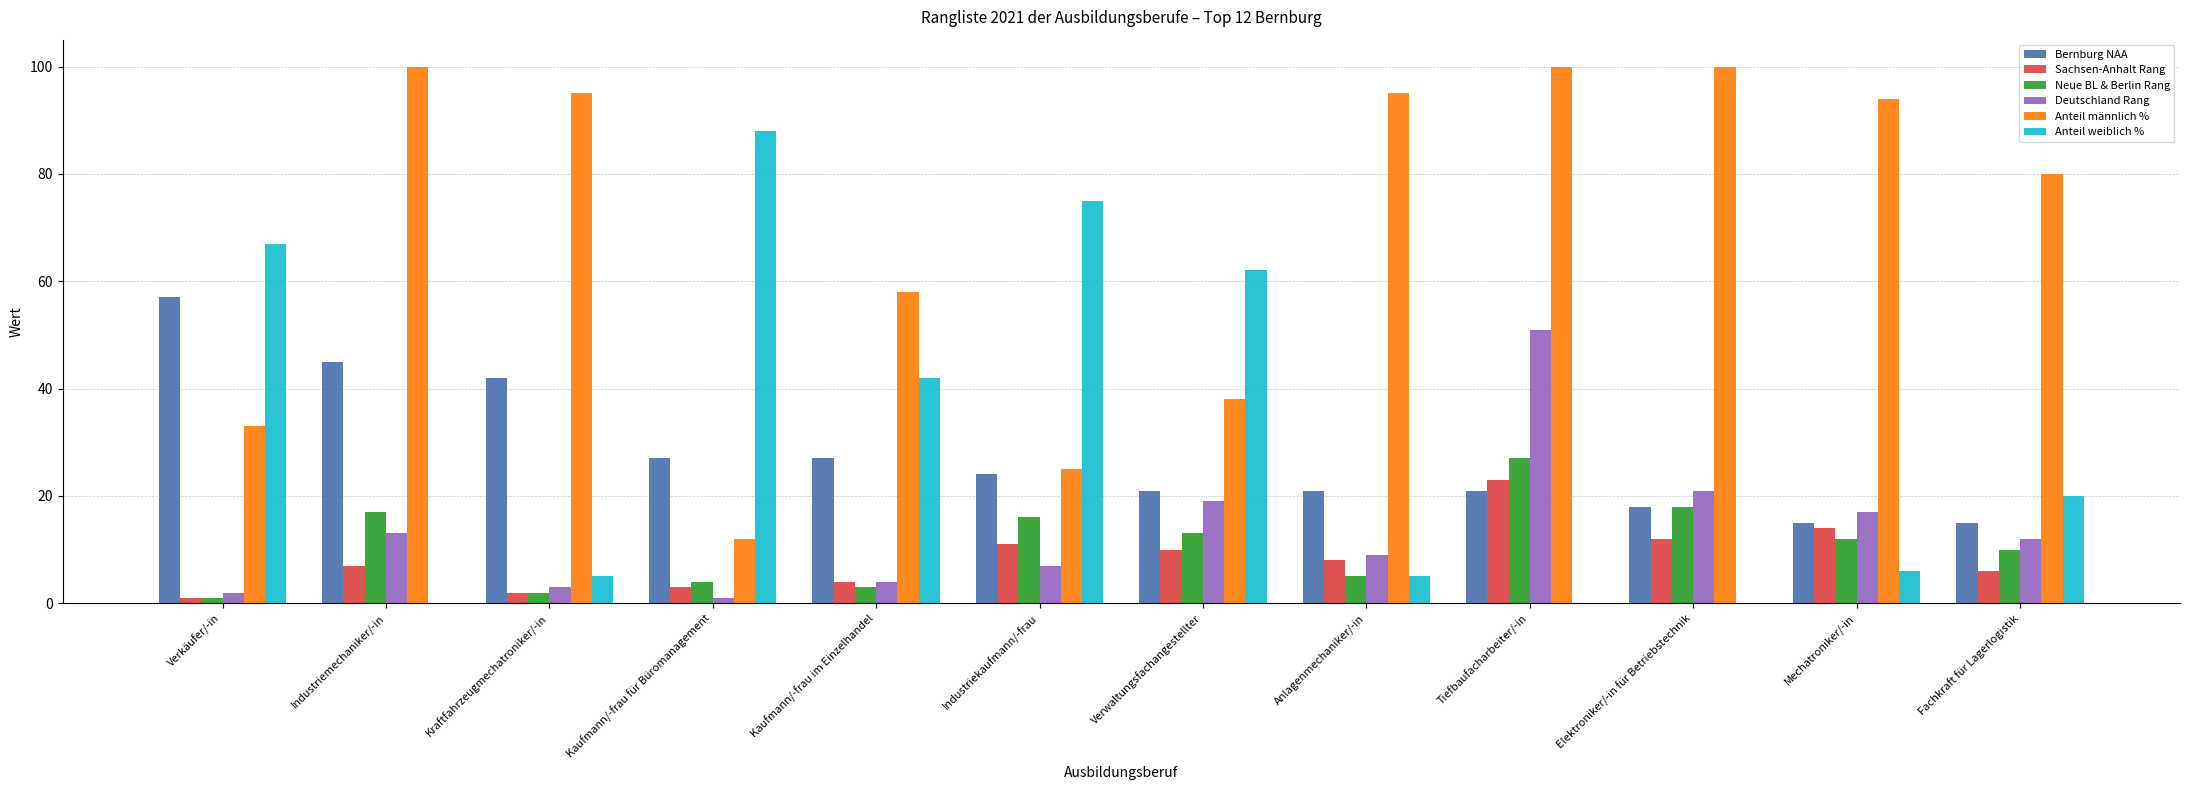

What is the sum of all Sachsen-Anhalt Rang values?

101